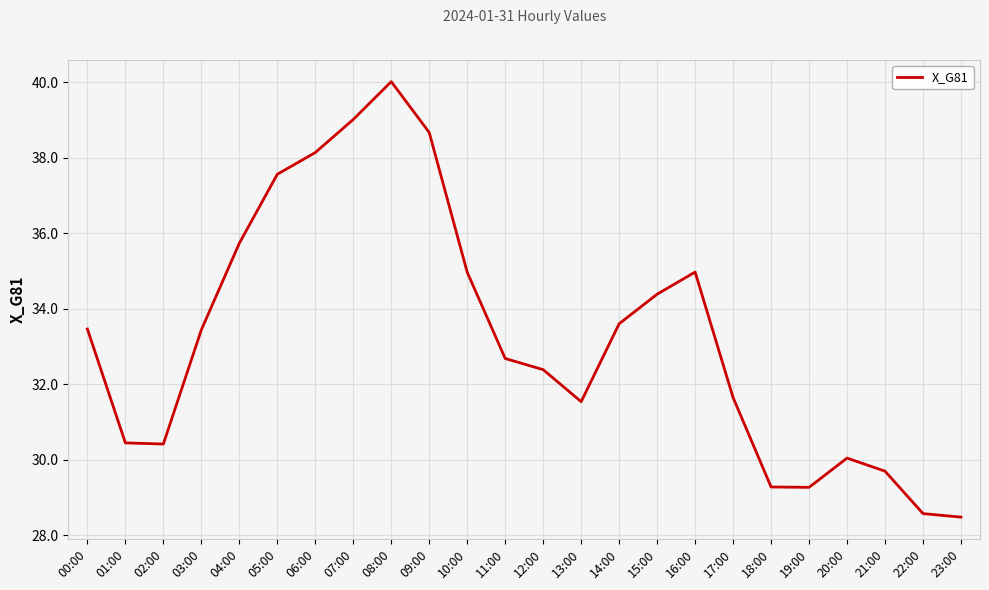

Between 10:00 and 21:00, which is larger?

10:00